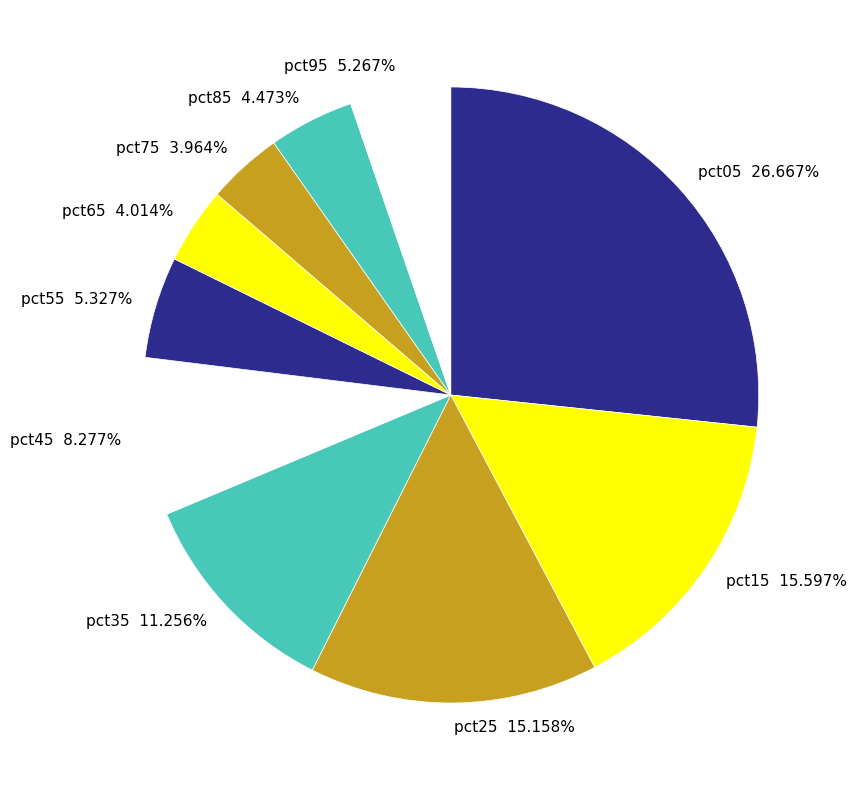

What percentage is NOT represented by pct15?

84.4%